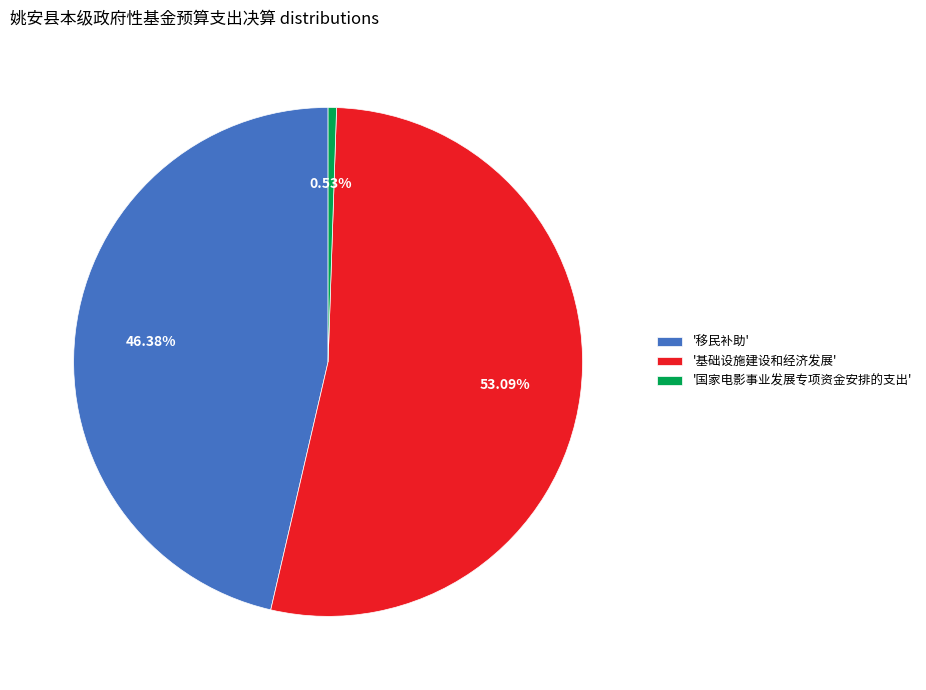

To the nearest percent, what is the difference between the largest and smallest slice percentages?

53%